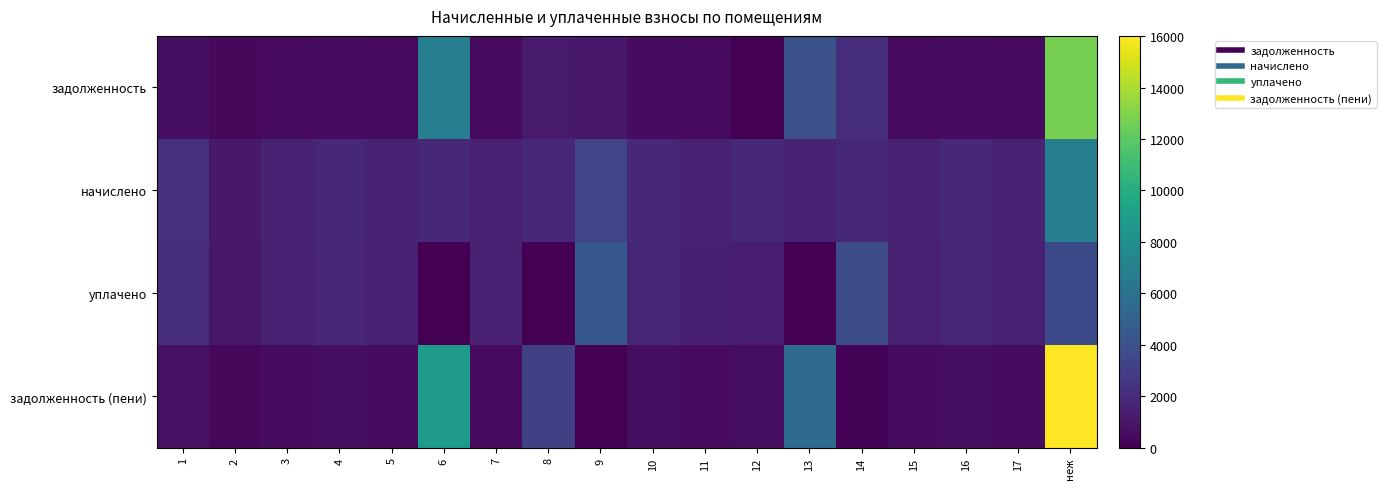

Rank the series by their maximum value, from highest to lowest.

задолженность (пени), задолженность, начислено, уплачено